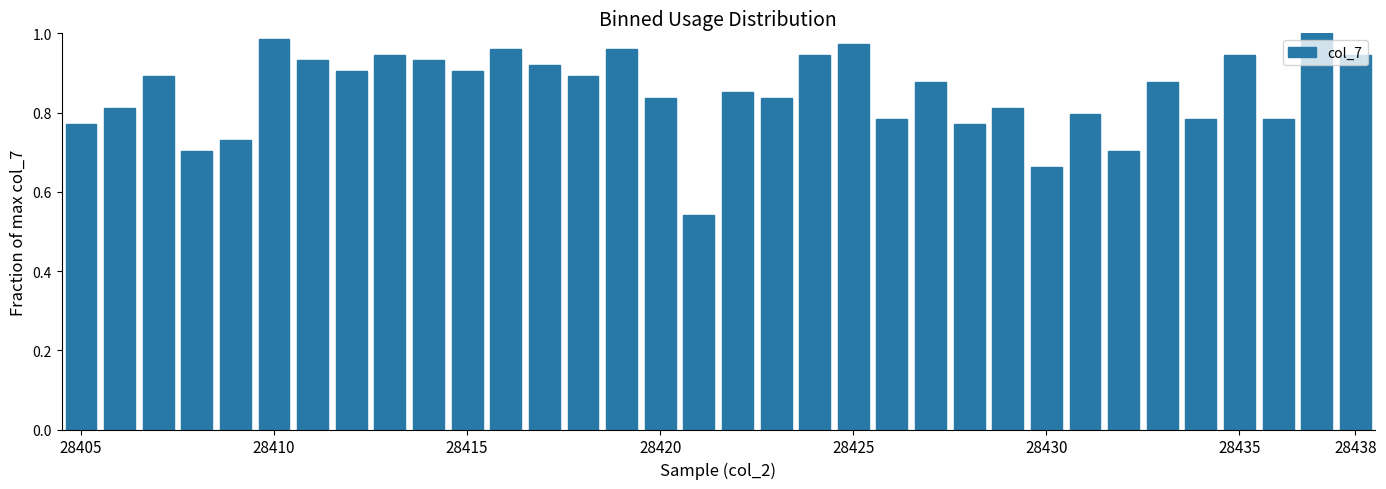

What is the sum of all values?

29.0